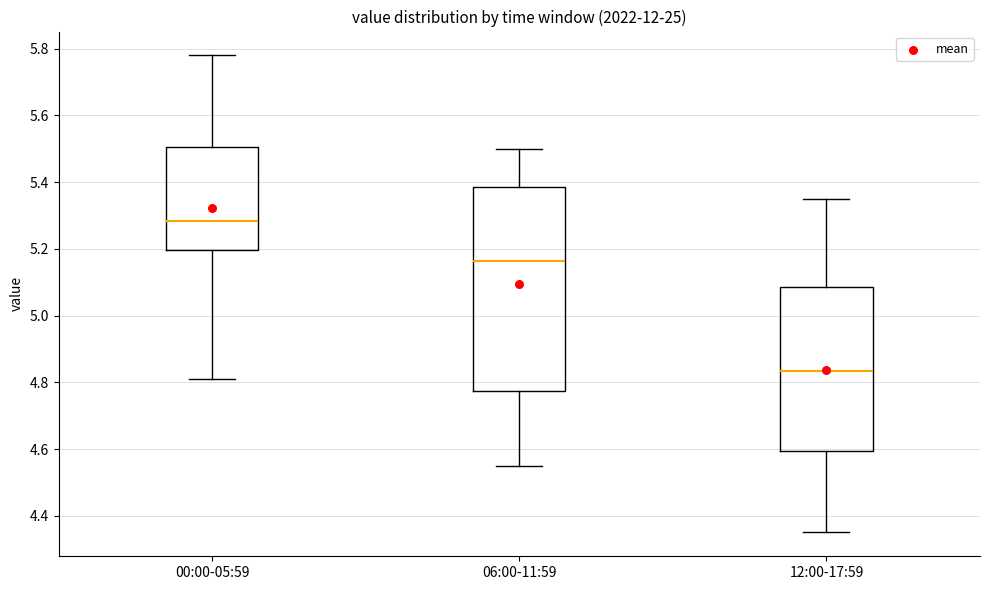

Reading left to right, transcribe this box plot: for each box, give where its median line is, the range the box spans, and where its two whiskers end, as read against the y-axis. The values are not printed on the chart, so give them approximately, as read against the axis.

00:00-05:59: median 5.28, box 5.20 to 5.50, whiskers 4.82 to 5.78
06:00-11:59: median 5.16, box 4.78 to 5.38, whiskers 4.56 to 5.50
12:00-17:59: median 4.84, box 4.60 to 5.08, whiskers 4.36 to 5.36